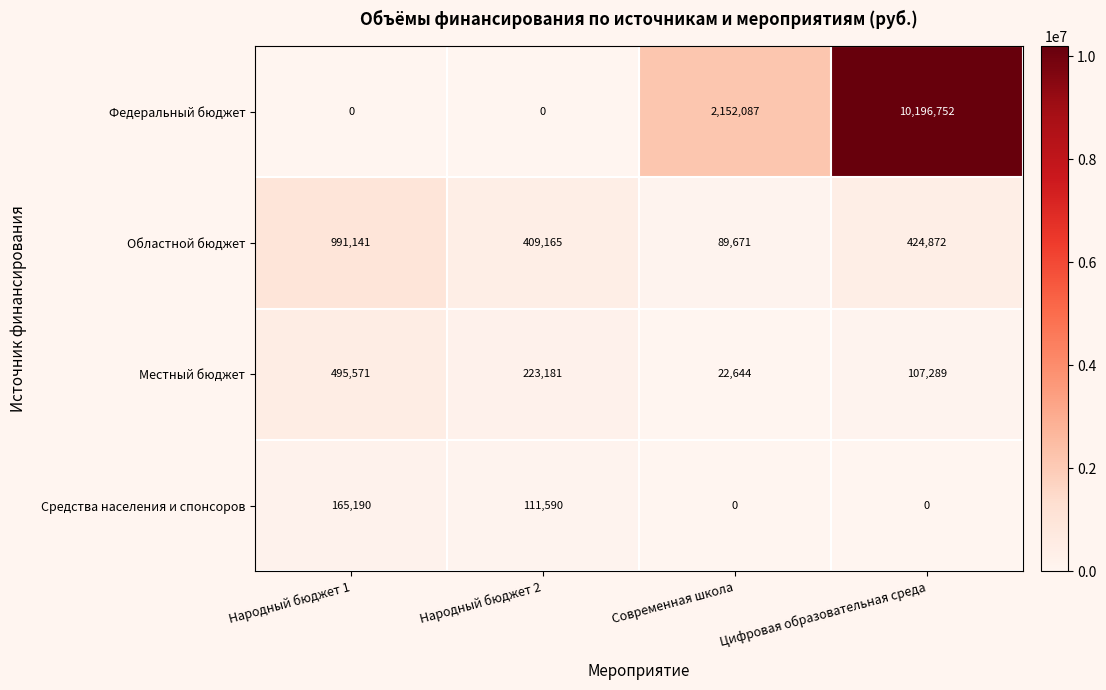

What is the maximum value shown in the chart?

10196752